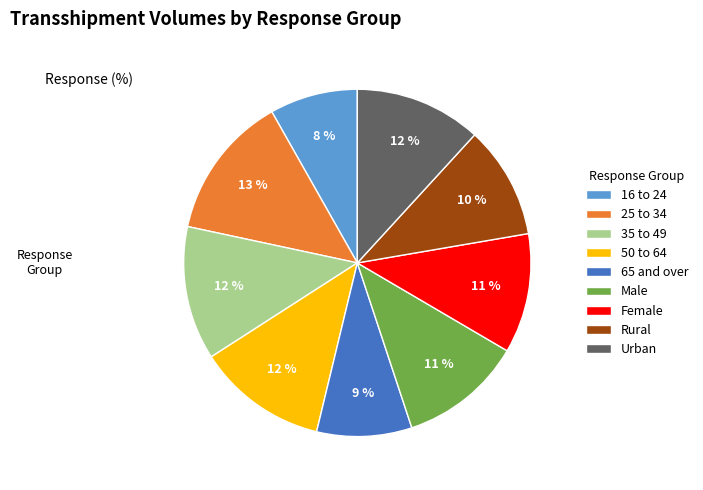

Is it true that Urban is 23% of the pie?

False